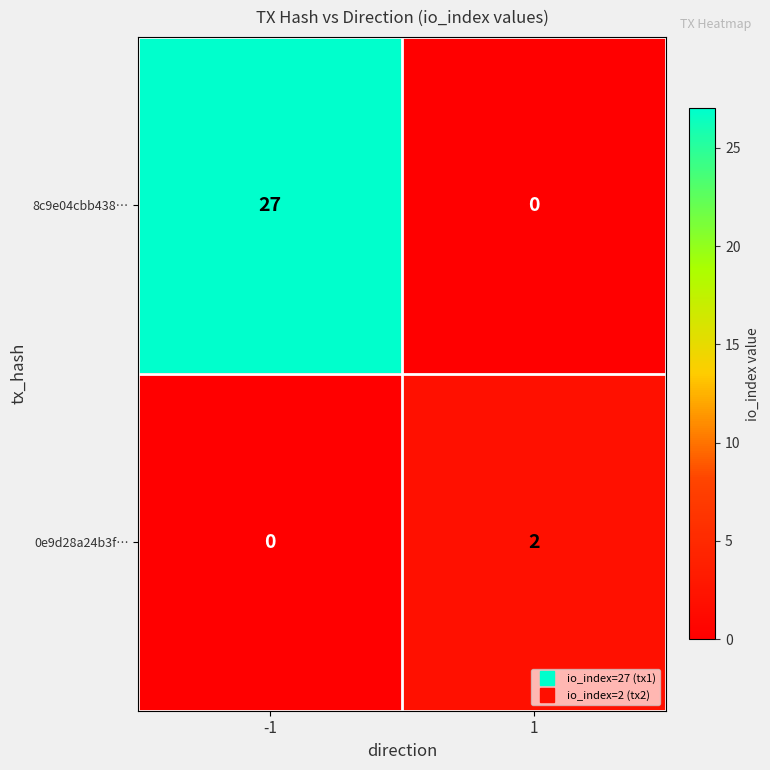

What value does the 8c9e04cbb438… series have at -1, to the nearest 5?

25